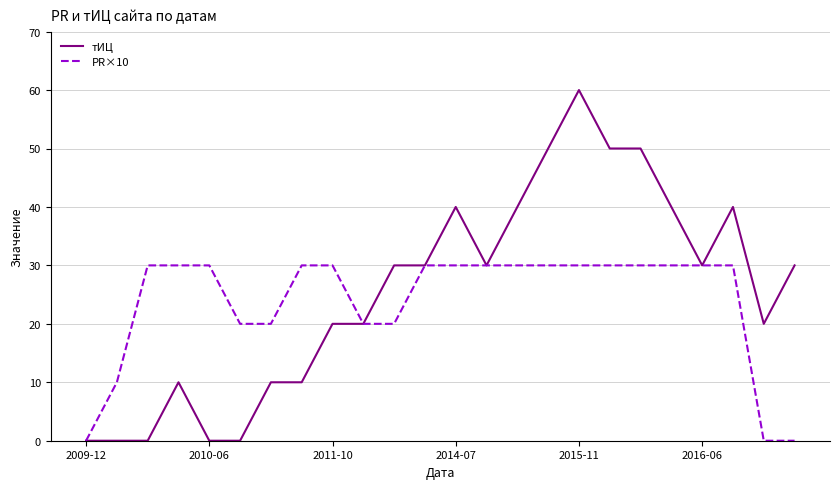

Which series has the largest range (max minus min)?

тИЦ